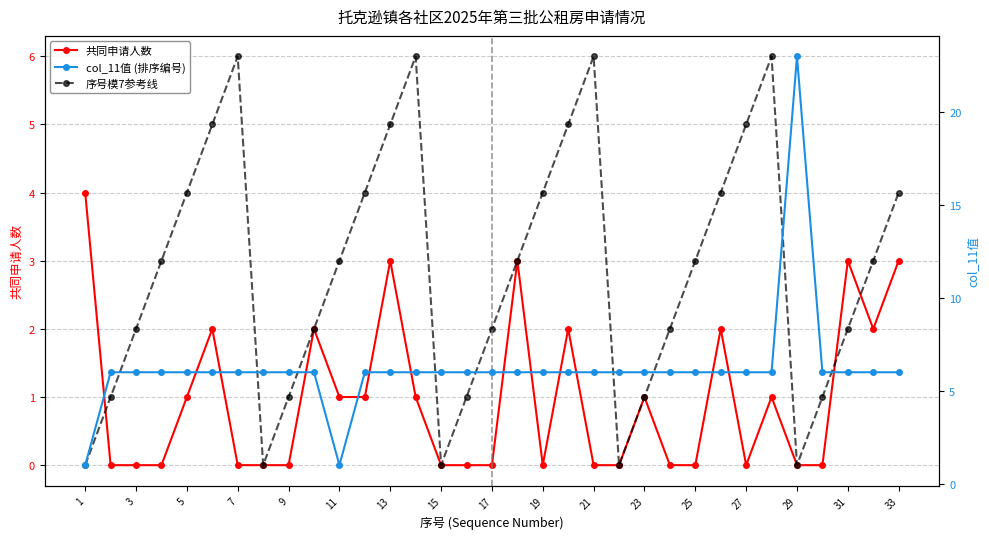

What is the sum of all col_11值 (排序编号) values?

205